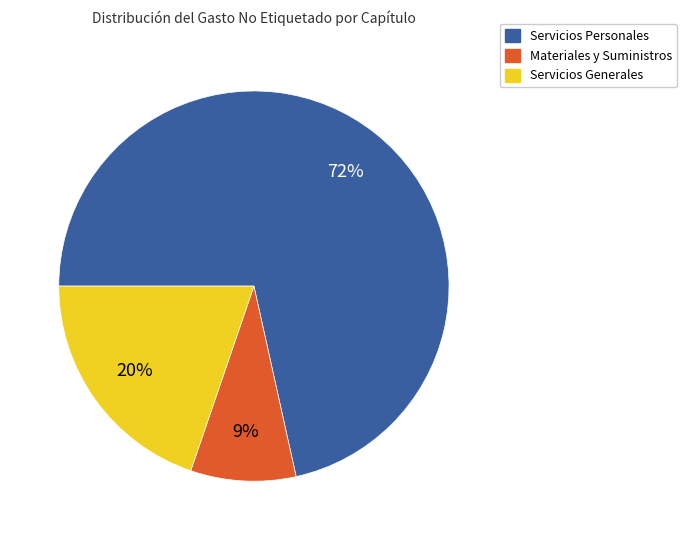

Is the sum of Materiales y Suministros and Servicios Personales greater than half?

Yes